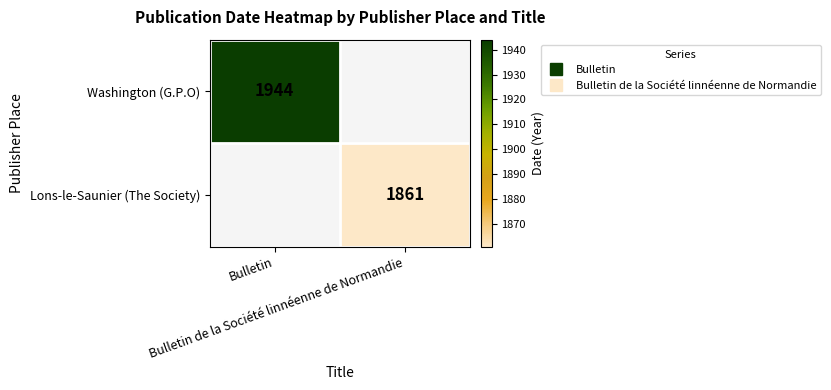

What is the maximum value shown in the chart?

1944.0